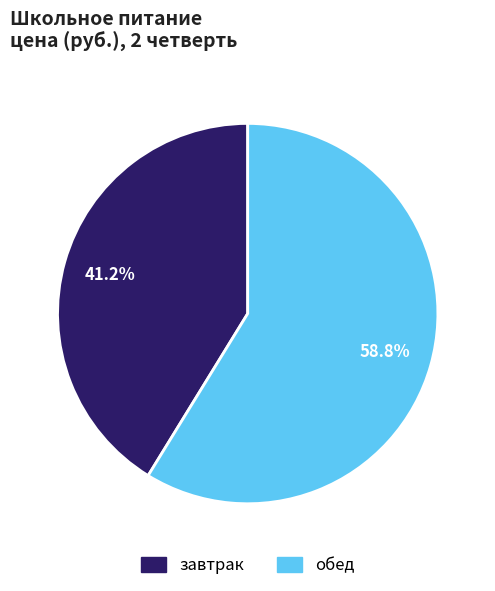

Between обед and завтрак, which is larger?

обед